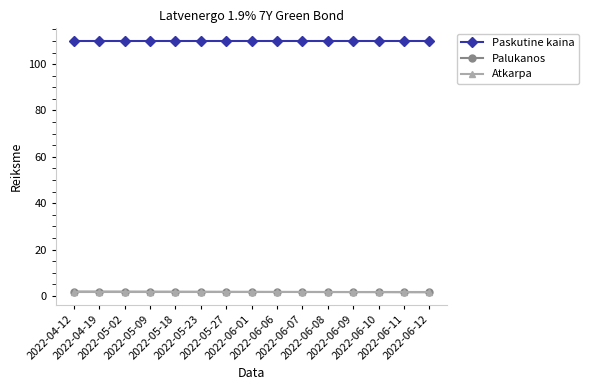

True or false: Paskutine kaina has a value of 165.5 at 2022-06-09.

False